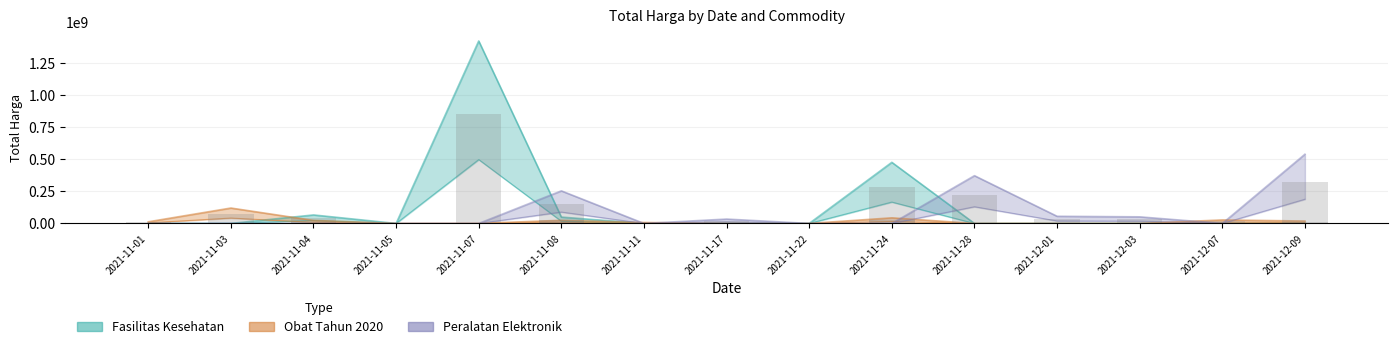

What is the difference between the Obat Tahun 2020 values at 2021-11-17 and 2021-11-11?

4440744